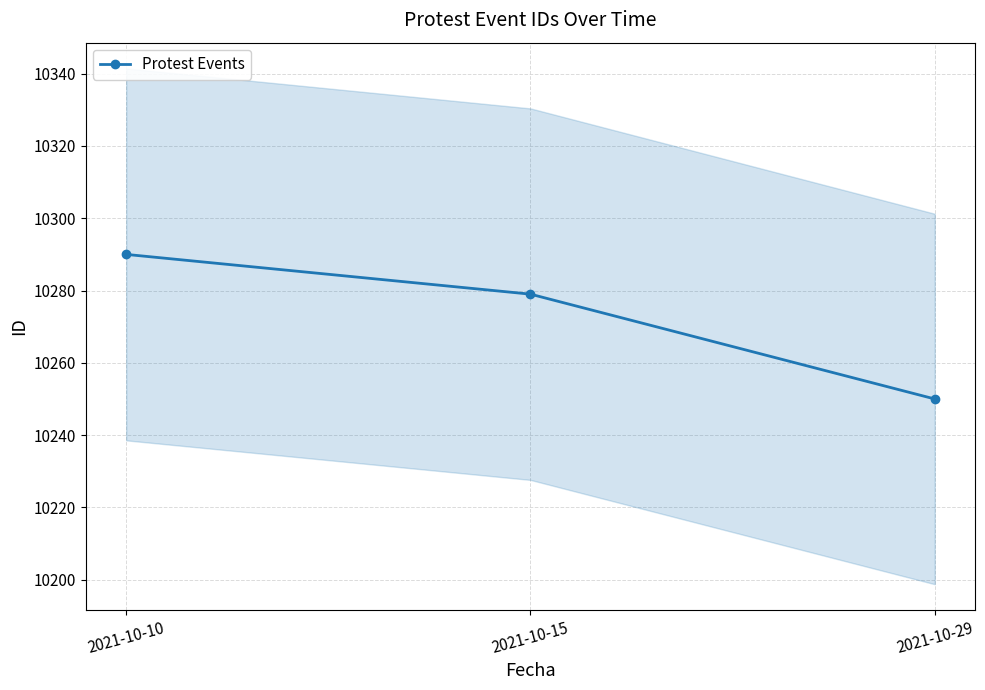

The value at 2021-10-10 is 10290. True or false?

True